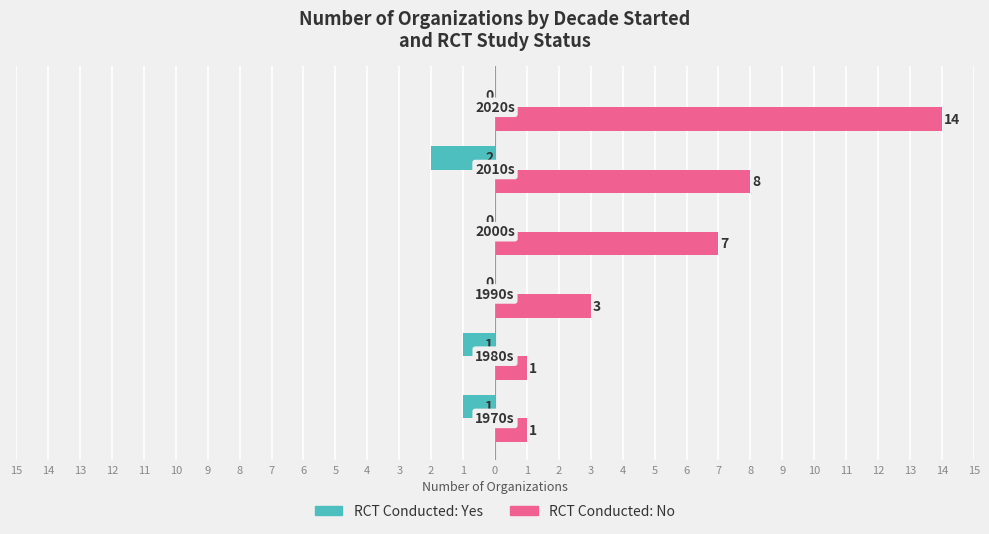

What are all the series names shown in the legend?

RCT Conducted: Yes, RCT Conducted: No